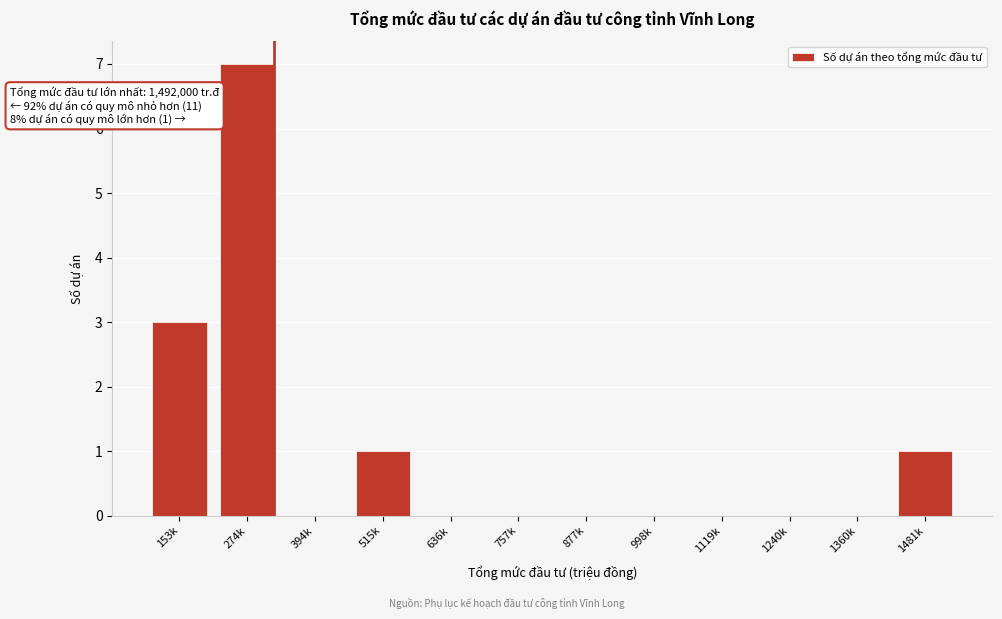

Reading right to left, list all the values displayed in this chart.

1481k=1	1360k=0	1240k=0	1119k=0	998k=0	877k=0	757k=0	636k=0	515k=1	394k=0	274k=7	153k=3